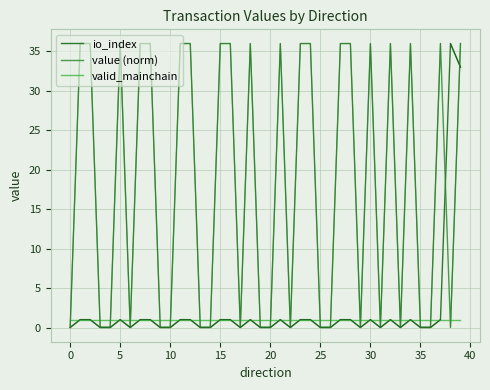

Which series ends up on top after the final intersection of value (norm) and valid_mainchain?

value (norm)